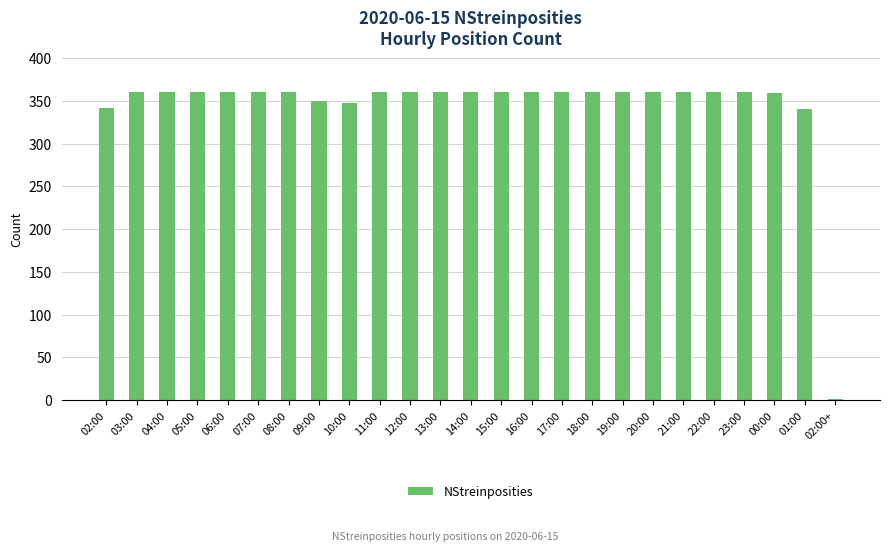

What is the ratio of the value at 08:00 to the value at 20:00?

1.0